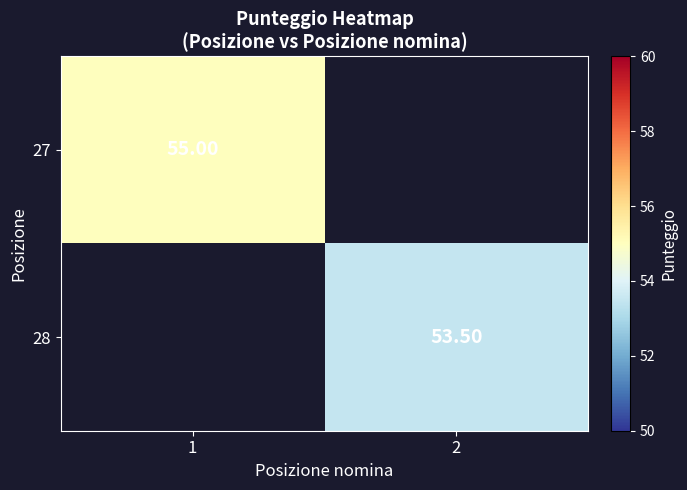

Is the value of 27 at 1 greater than the value of 28 at 2?

Yes